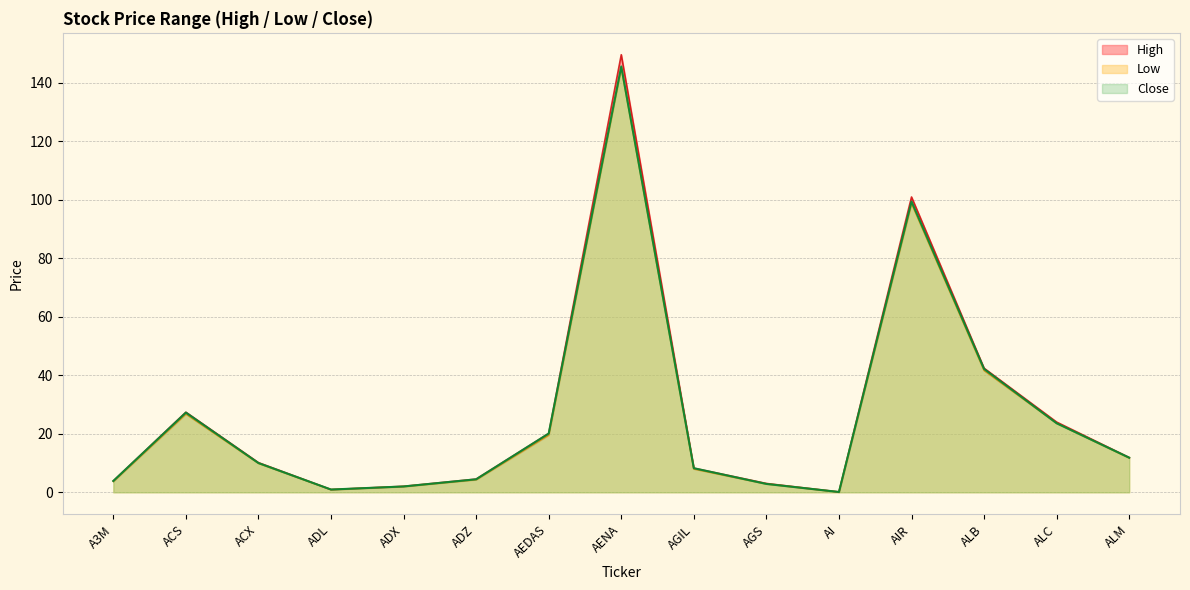

True or false: Low has more than 2 interior local peaks.

True